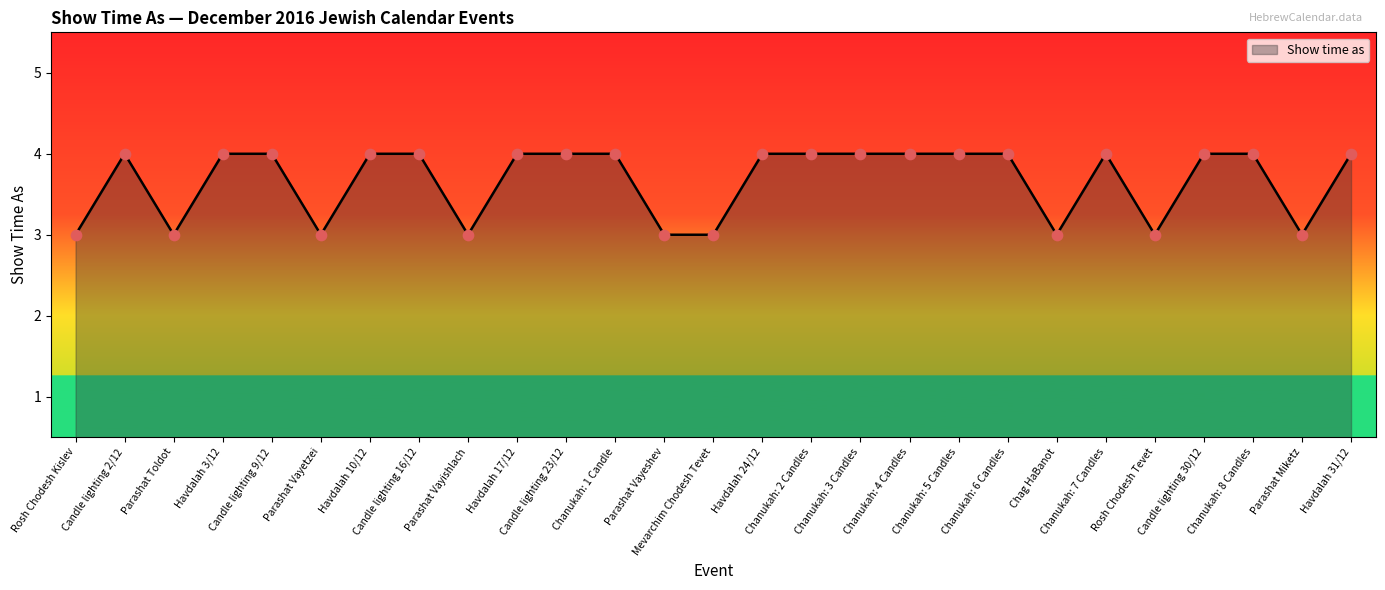

What is the change in value from Havdalah 10/12 to Chag HaBanot?

-1